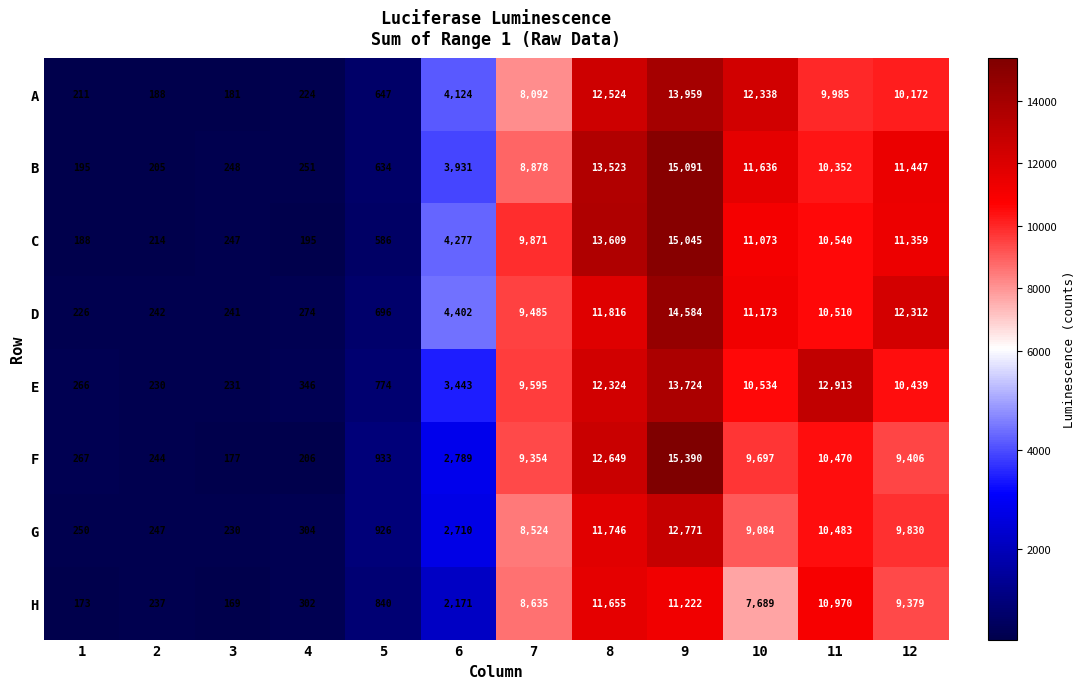

Which series changed the most between 3 and 9?

F